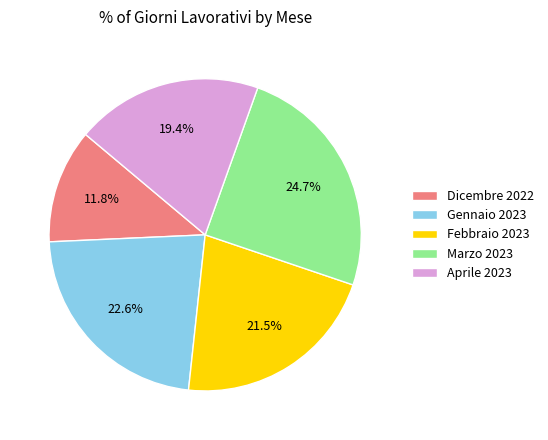

Which has a higher value, Aprile 2023 or Marzo 2023?

Marzo 2023